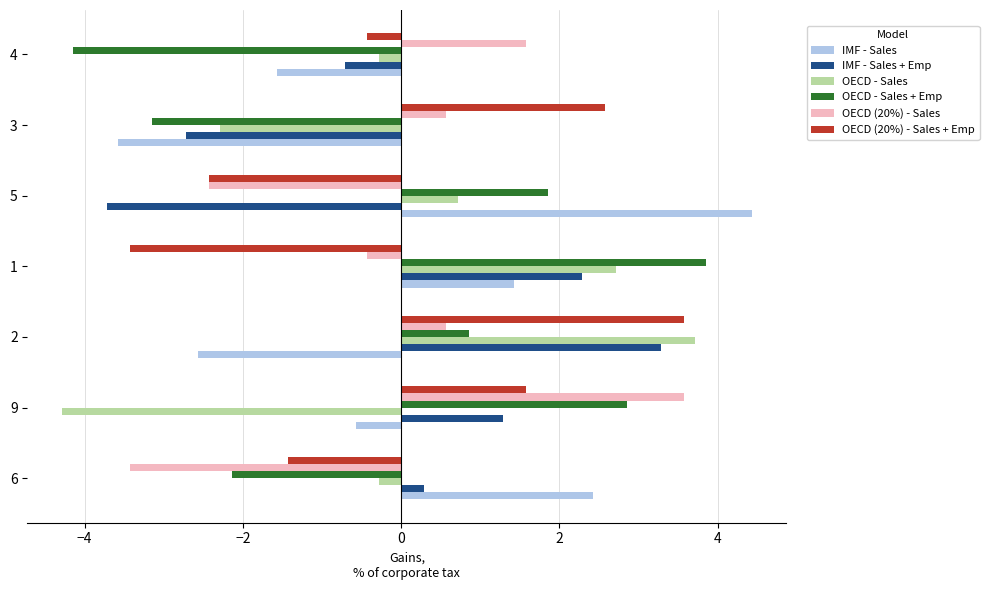

At which label is IMF - Sales + Emp closest to 0?

6